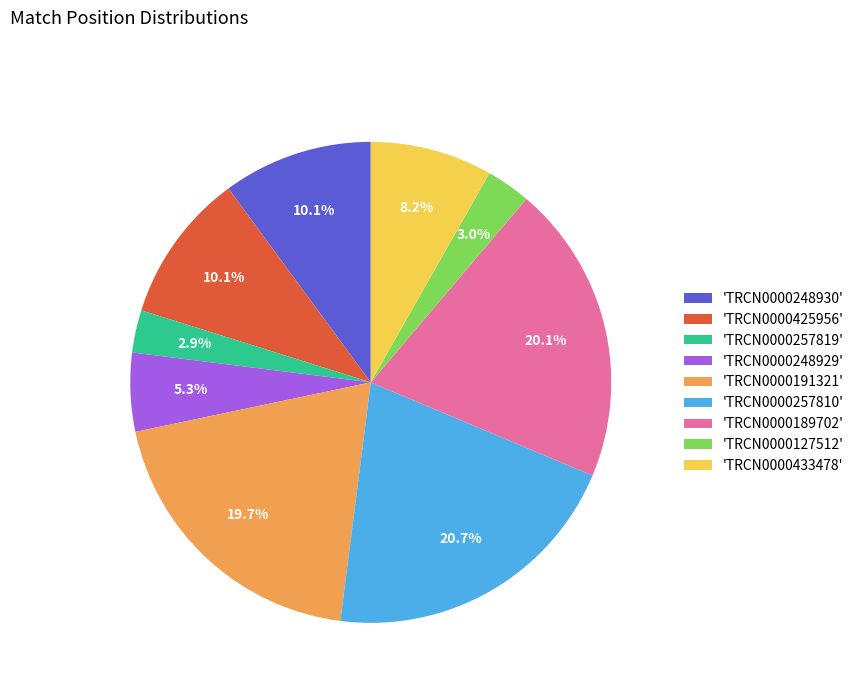

What is the largest slice in the pie chart?

'TRCN0000257810'